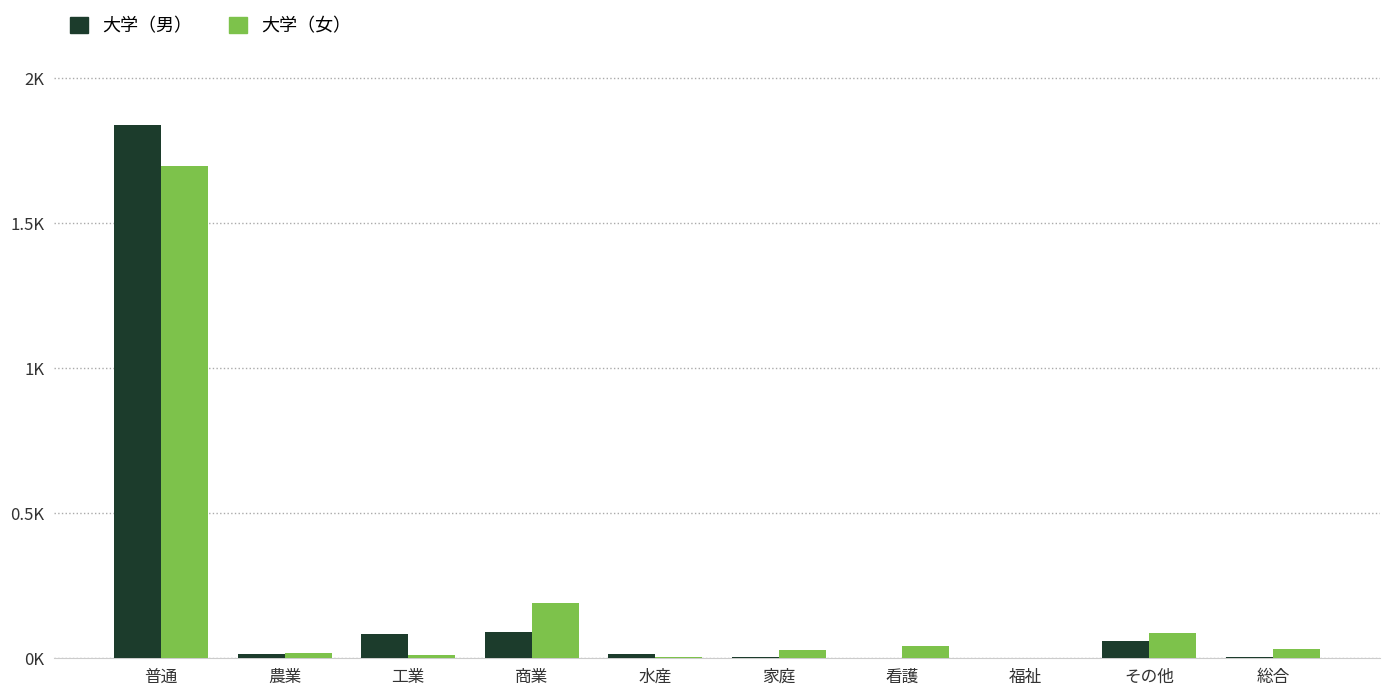

Are the bars grouped side by side (vs. stacked)?

Yes